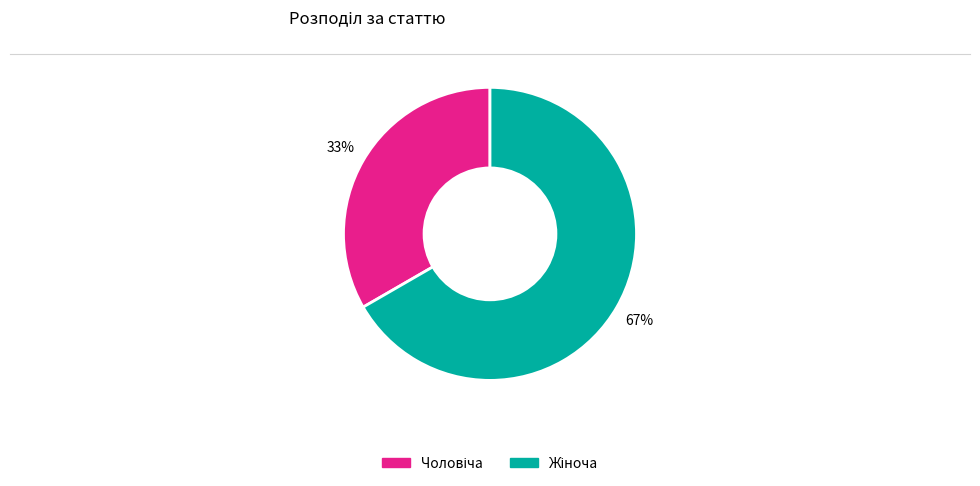

To the nearest percent, what is the average slice percentage?

50%